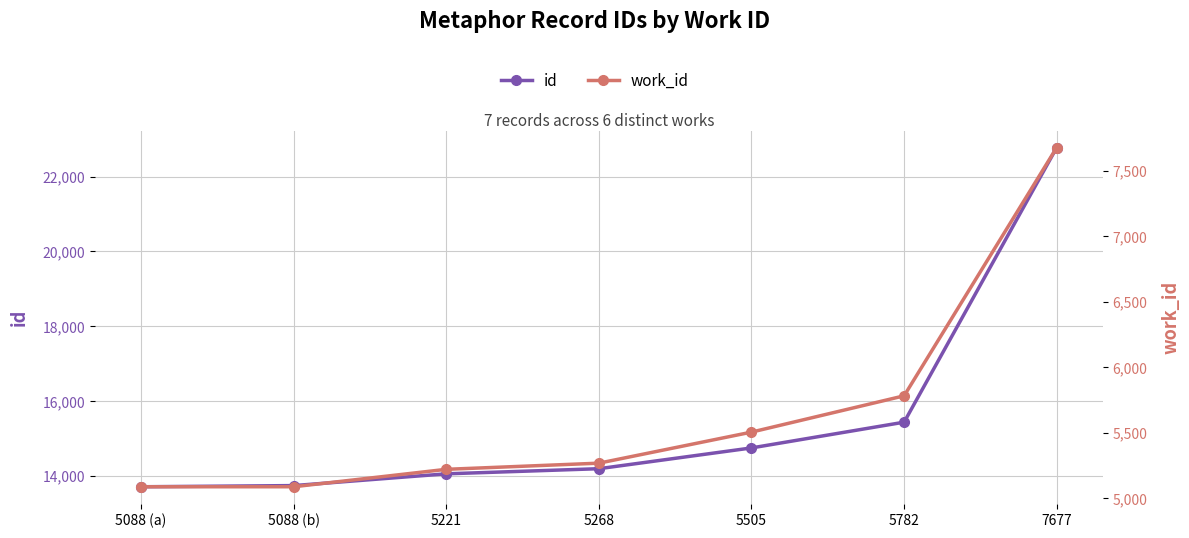

List the labels in order of work_id value, largest first.

7677, 5782, 5505, 5268, 5221, 5088 (a), 5088 (b)